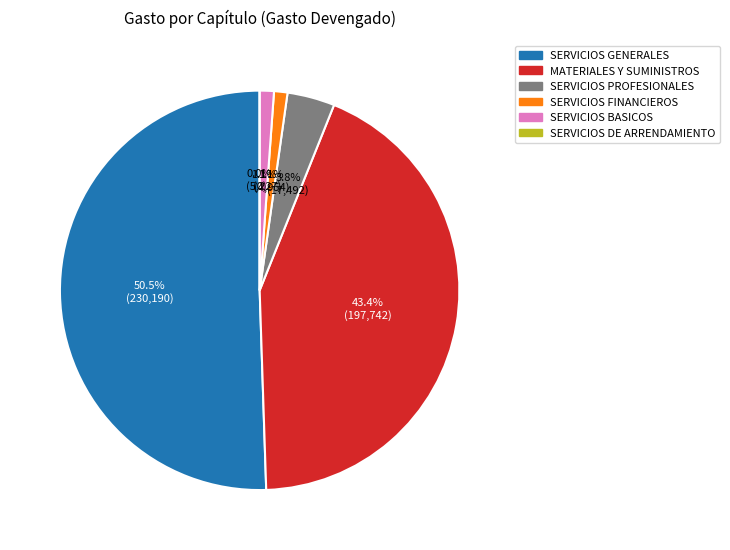

To the nearest percent, what is the combined percentage of SERVICIOS GENERALES and SERVICIOS DE ARRENDAMIENTO?

51%